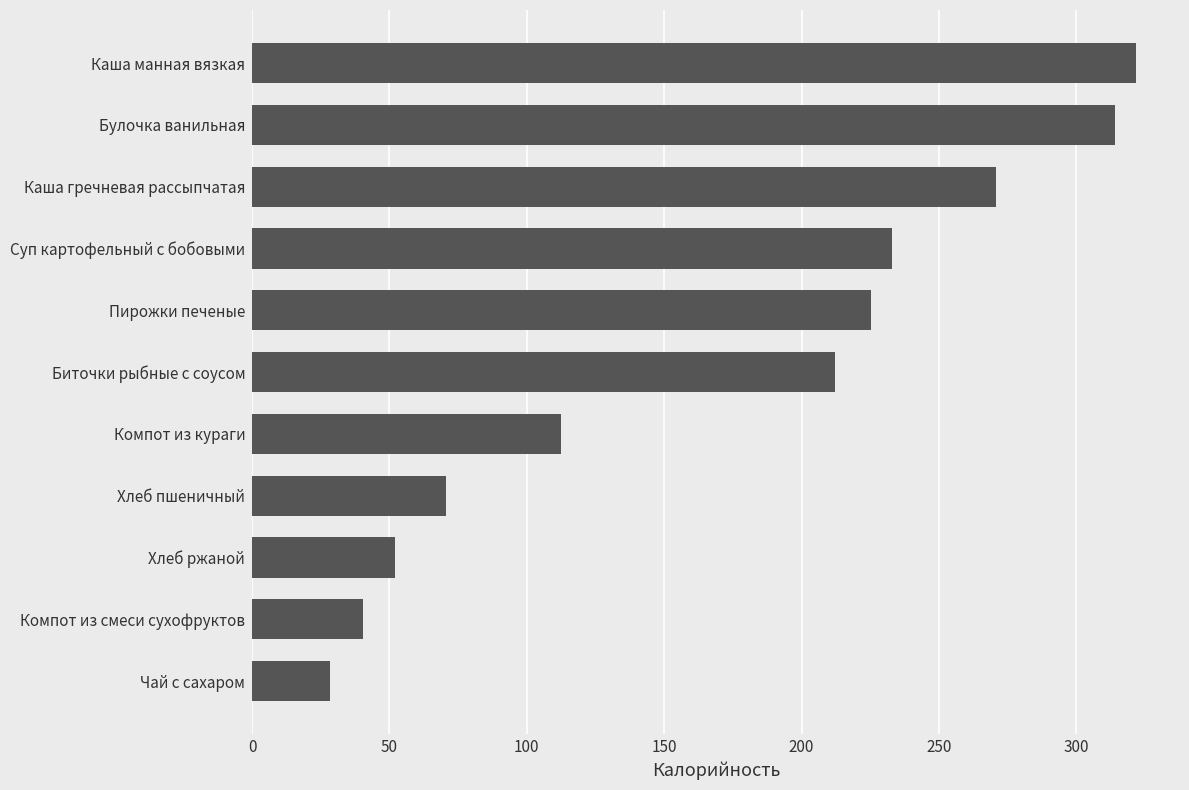

List the labels in order of value, largest first.

Каша манная вязкая, Булочка ванильная, Каша гречневая рассыпчатая, Суп картофельный с бобовыми, Пирожки печеные, Биточки рыбные с соусом, Компот из кураги, Хлеб пшеничный, Хлеб ржаной, Компот из смеси сухофруктов, Чай с сахаром